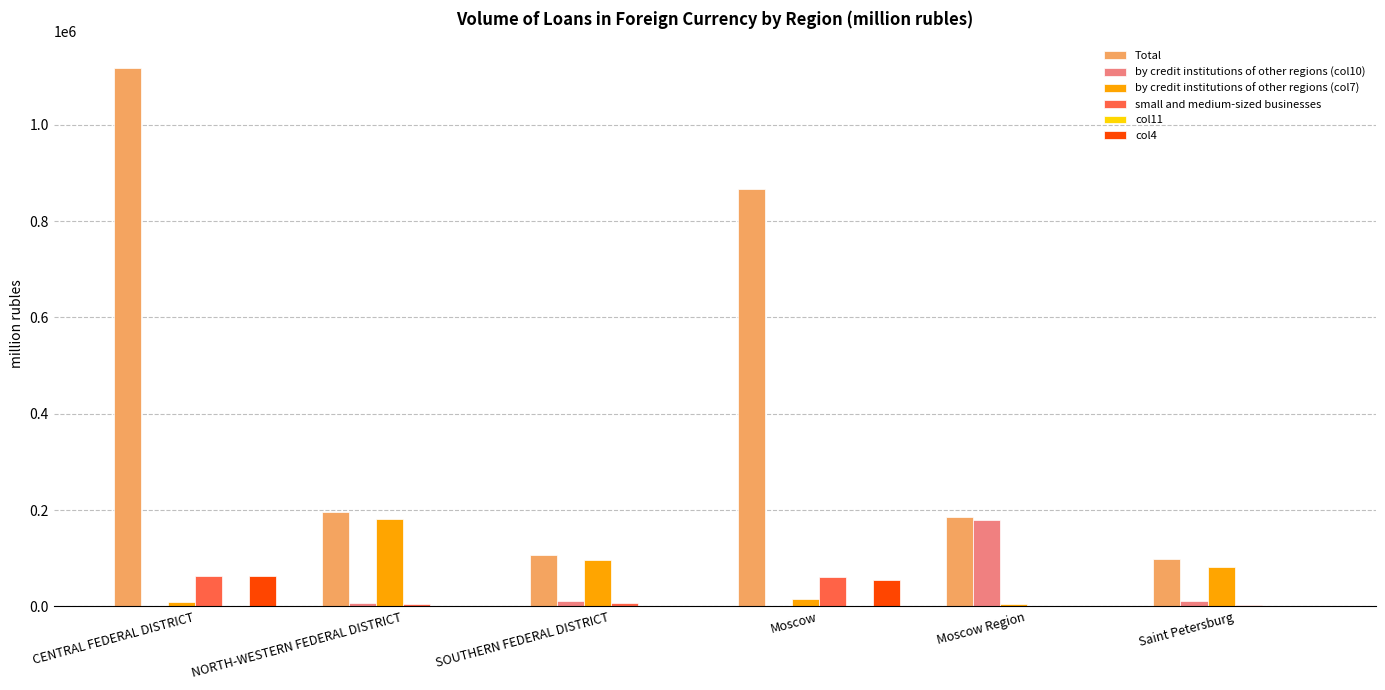

Between CENTRAL FEDERAL DISTRICT and Moscow Region, which series saw the biggest shift?

Total